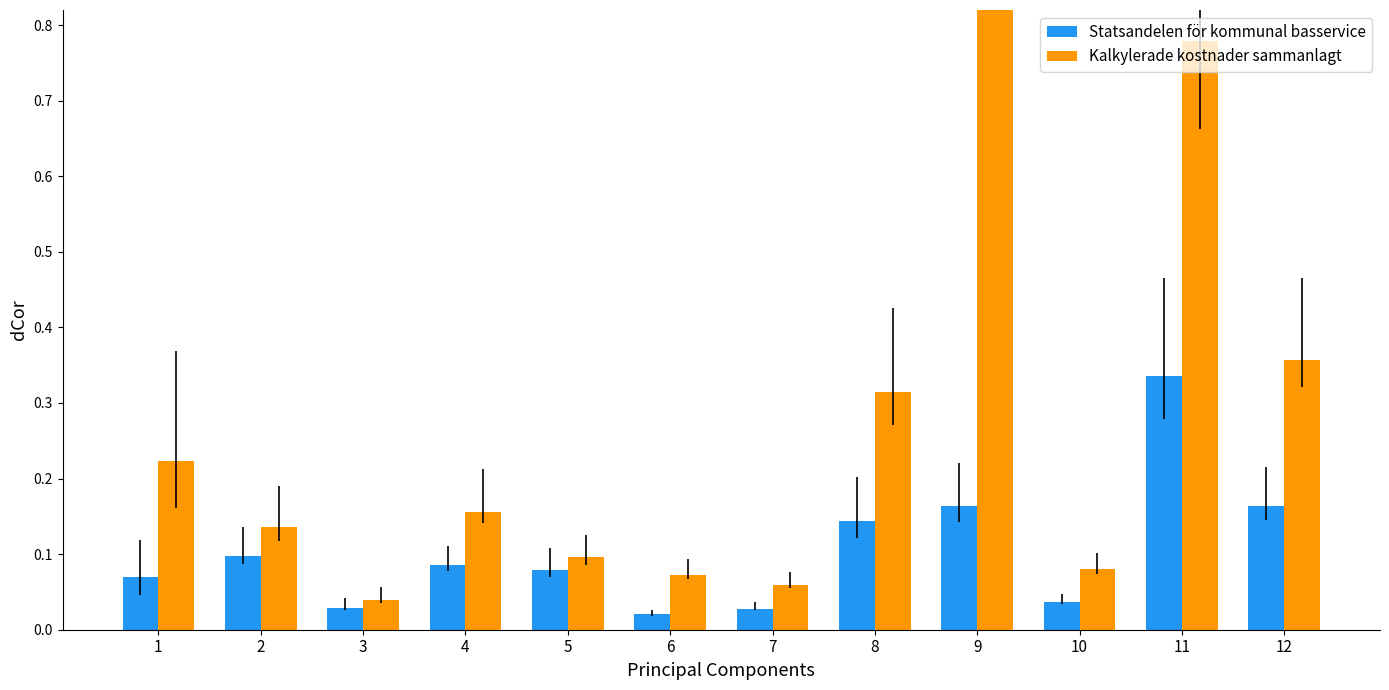

At which category is the sum across all series the highest?

9